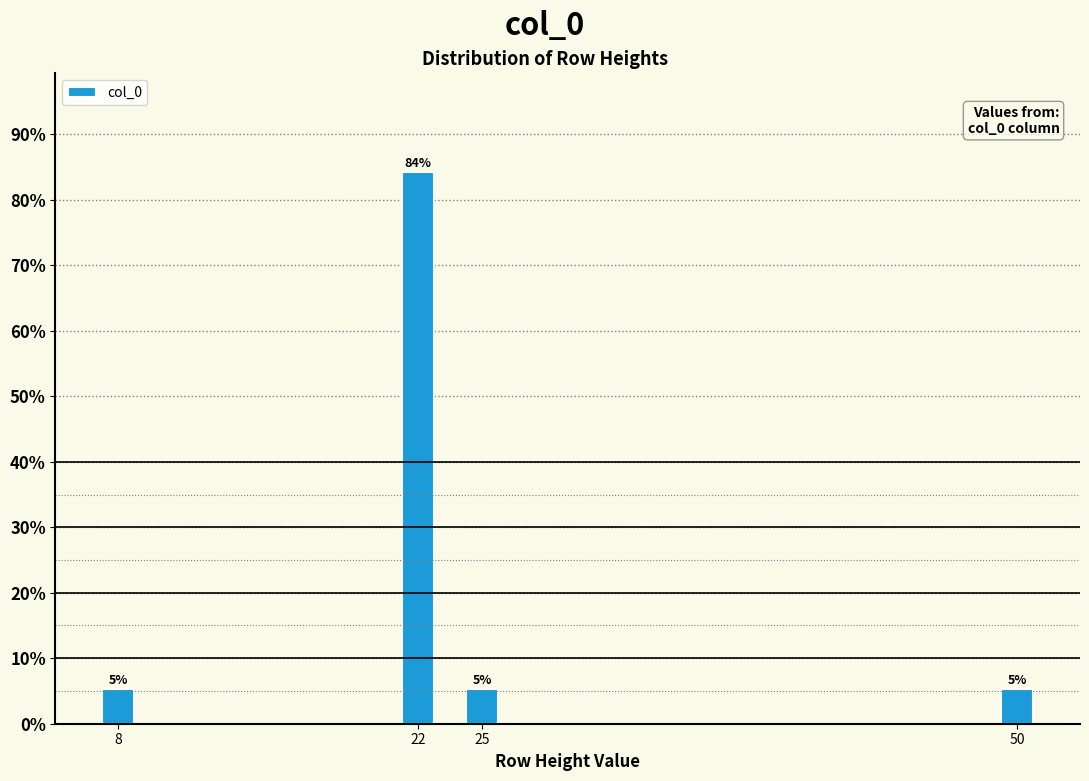

Does the chart contain any negative values?

No